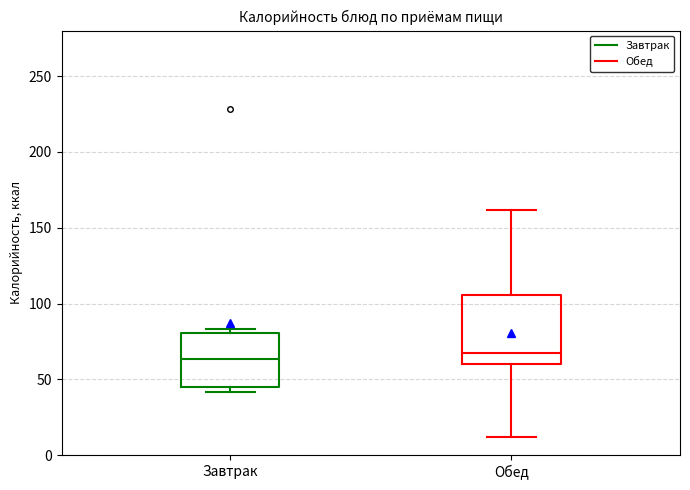

Reading left to right, transcribe this box plot: for each box, give where its median line is, the range the box spans, and where its two whiskers end, as read against the y-axis. The values are not printed on the chart, so give them approximately, as read against the axis.

Завтрак: median 65, box 45 to 80, whiskers 40 to 85
Обед: median 65, box 60 to 105, whiskers 10 to 160